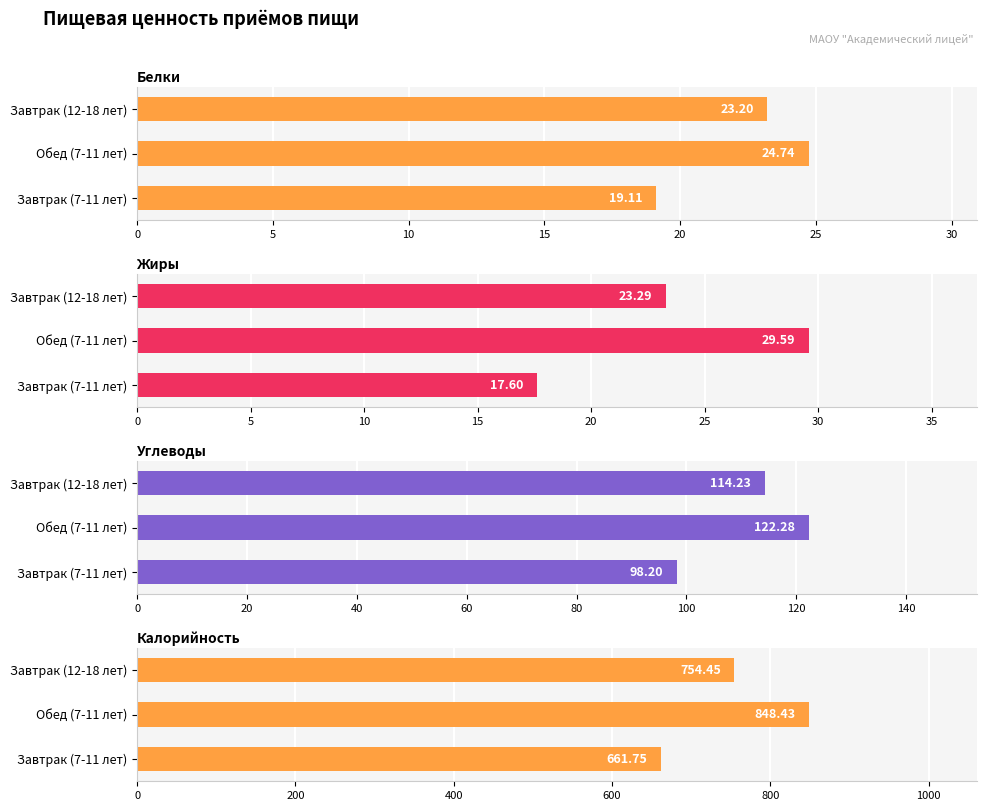

What is the average value of the Калорийность series?

754.9